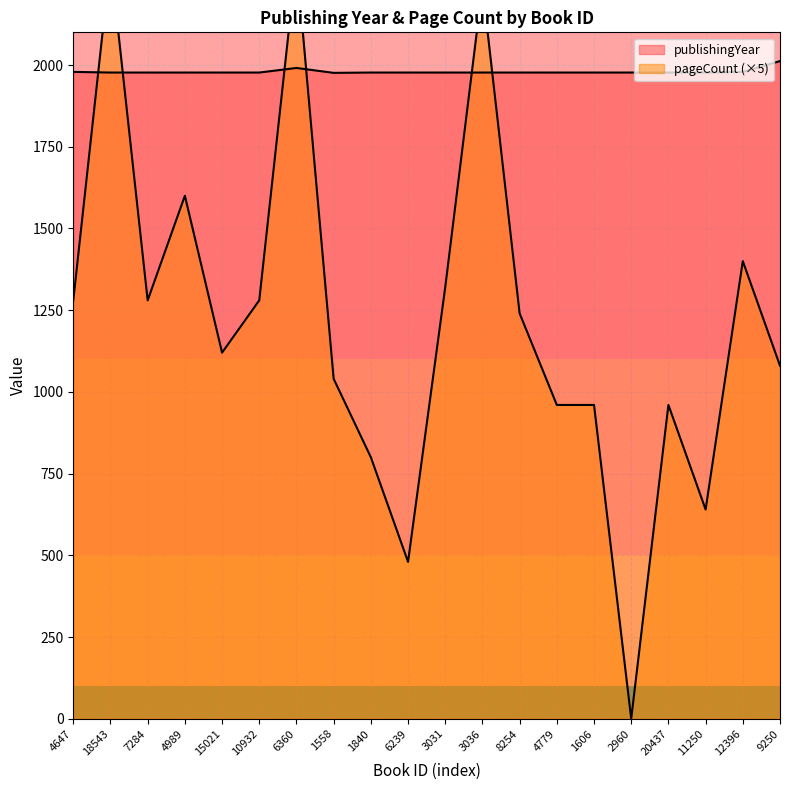

After their last crossing, which series has the higher values: pageCount or publishingYear?

publishingYear